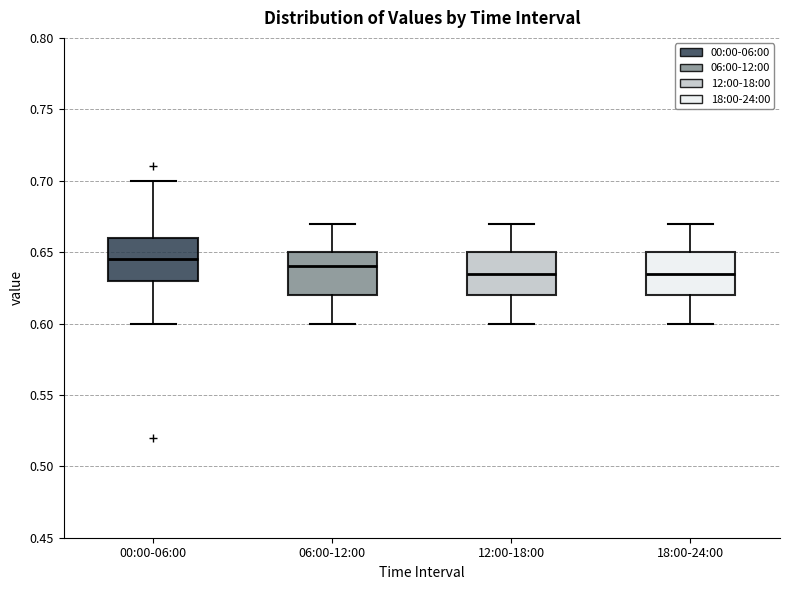

Where does the median line of the box for 00:00-06:00 sit on the y-axis? The values are not printed on the chart, so give them approximately, as read against the axis.

0.645